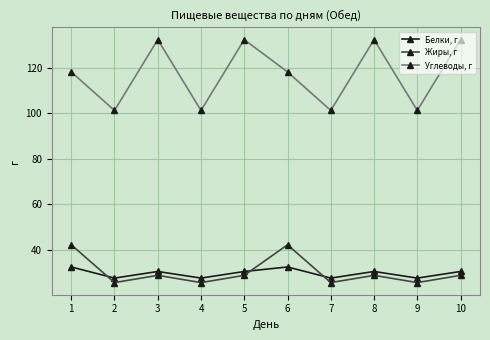

What is the difference between the Углеводы, г values at 3 and 9?

31.1